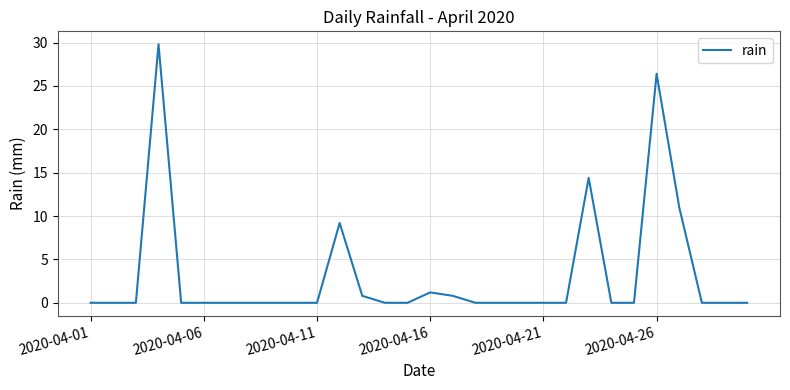

What is the maximum value shown in the chart?

29.8